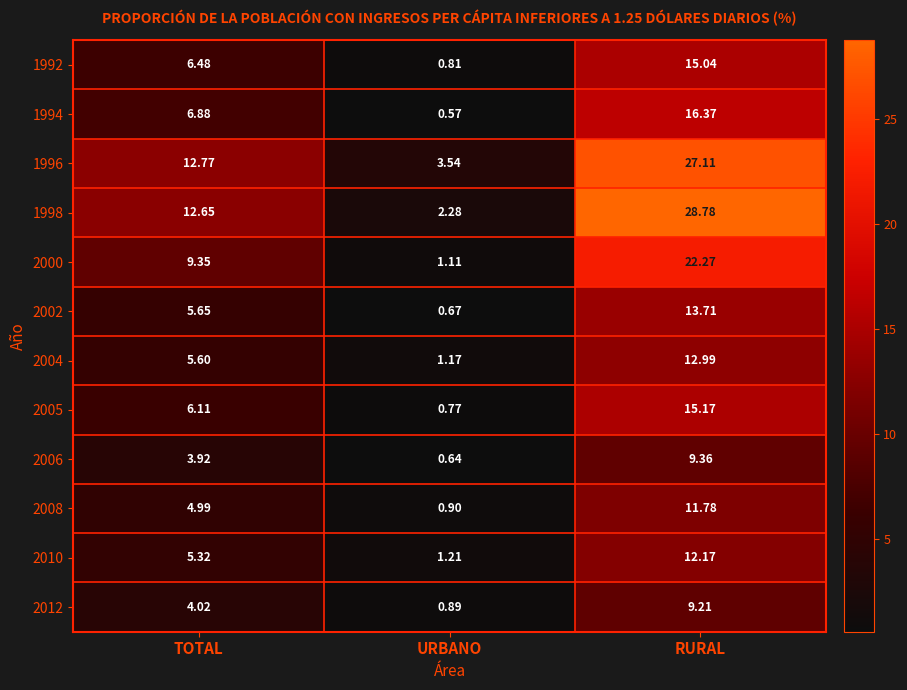

Where is 1996 nearest to the value 15?

TOTAL